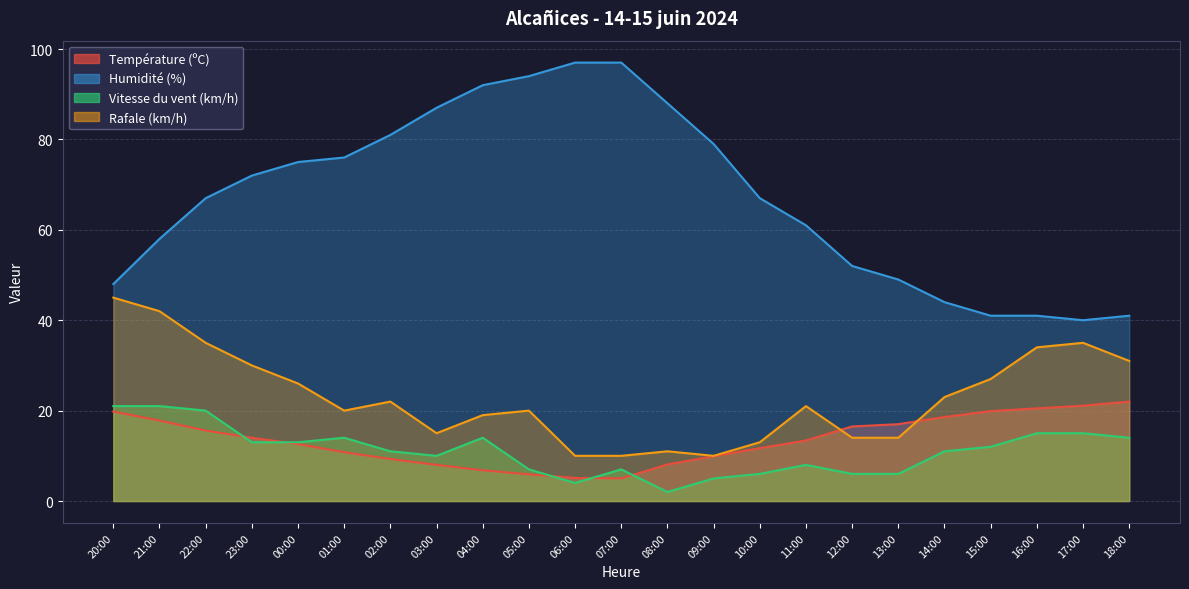

What is the highest value of the Rafale (km/h) series?

45.0